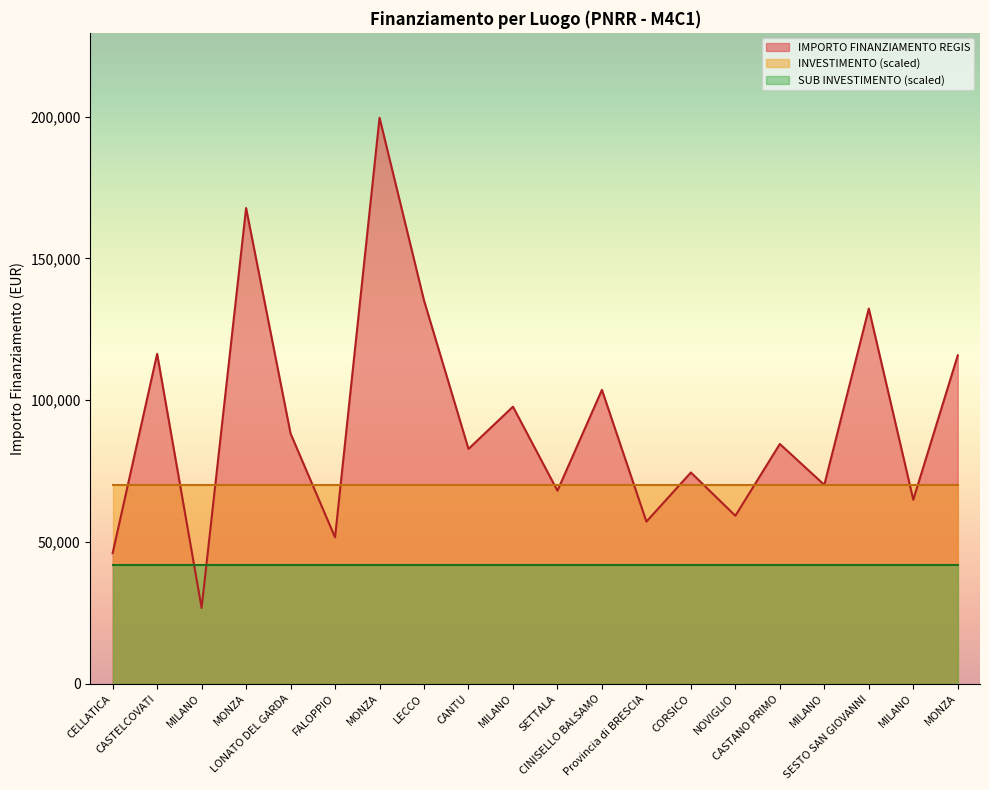

True or false: INVESTIMENTO and IMPORTO FINANZIAMENTO REGIS cross at least once.

False